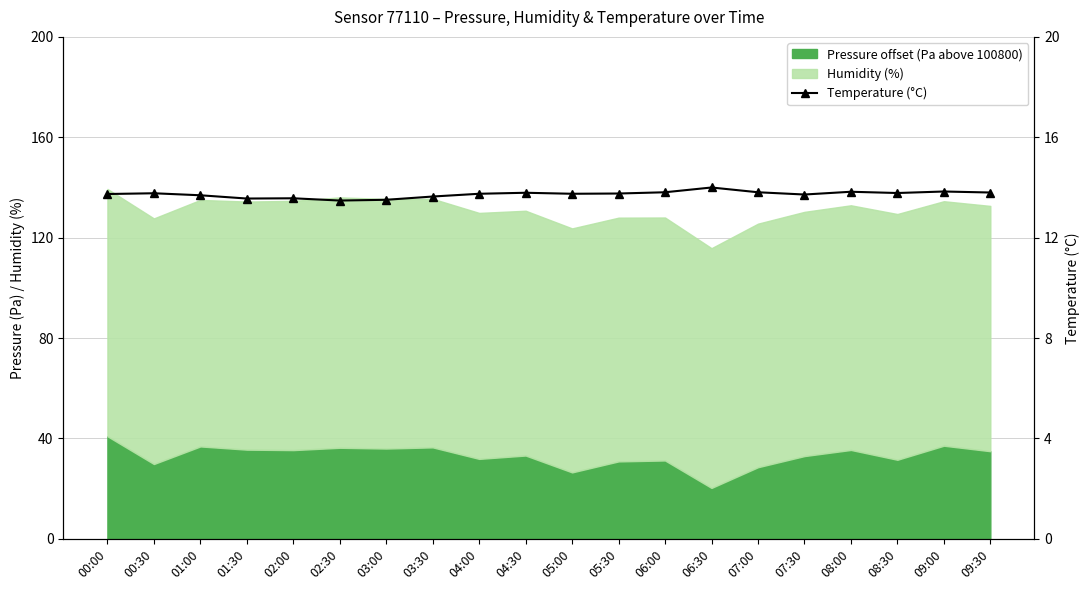

Read the value at 05:00.

13.8